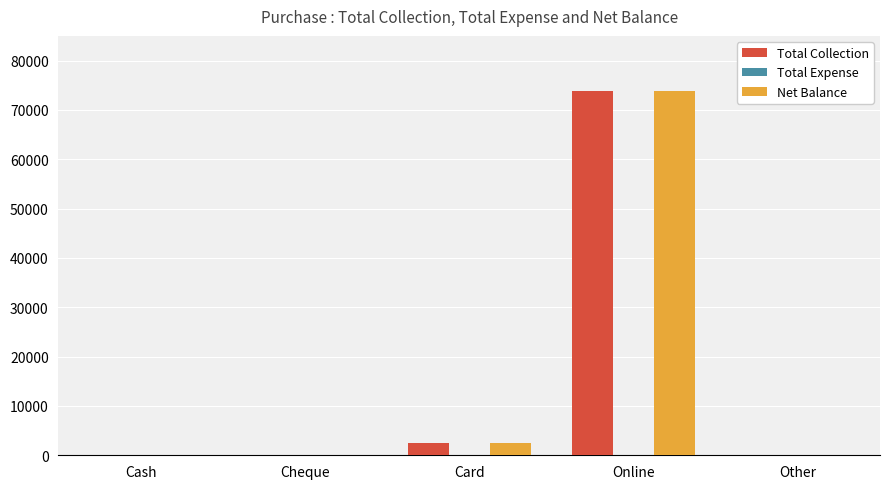

Reading right to left, transcribe all the data shown in this chart.

Total Collection: Other=0.0	Online=73919.4	Card=2508.8	Cheque=0.0	Cash=0.0
Net Balance: Other=0.0	Online=73919.4	Card=2508.8	Cheque=0.0	Cash=0.0